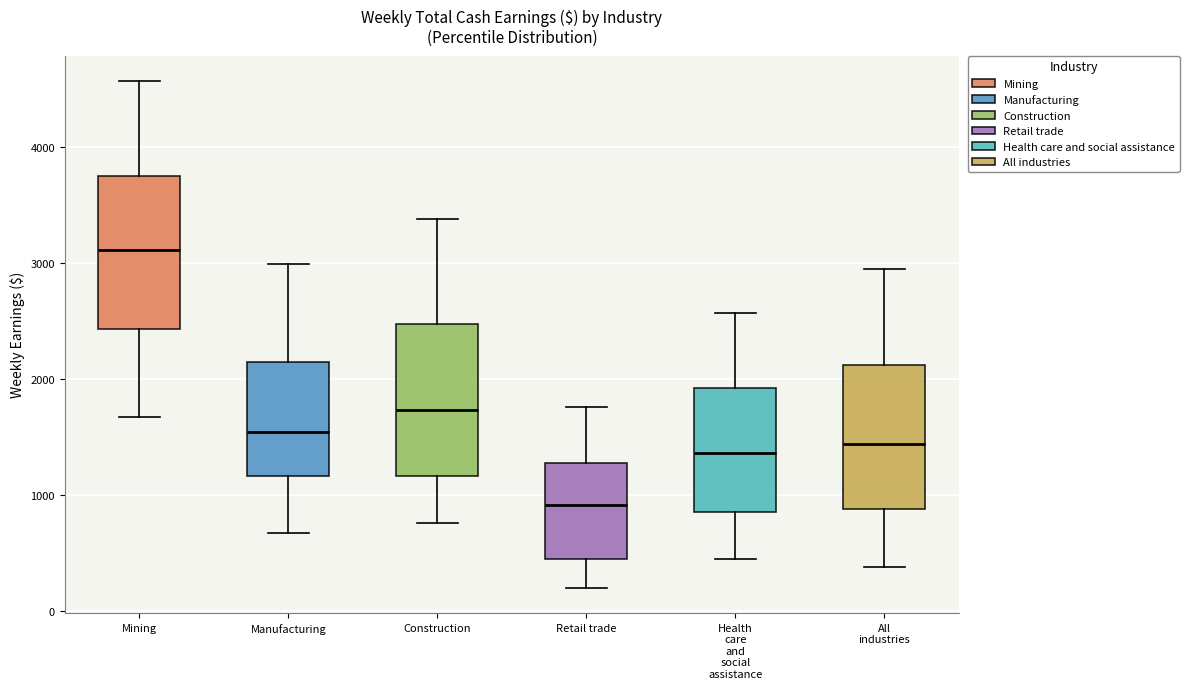

Reading left to right, transcribe this box plot: for each box, give where its median line is, the range the box spans, and where its two whiskers end, as read against the y-axis. The values are not printed on the chart, so give them approximately, as read against the axis.

Mining: median 3100, box 2400 to 3800, whiskers 1700 to 4600
Manufacturing: median 1500, box 1200 to 2200, whiskers 700 to 3000
Construction: median 1700, box 1200 to 2500, whiskers 800 to 3400
Retail trade: median 900, box 400 to 1300, whiskers 200 to 1800
Health care and social assistance: median 1400, box 900 to 1900, whiskers 400 to 2600
All industries: median 1400, box 900 to 2100, whiskers 400 to 3000